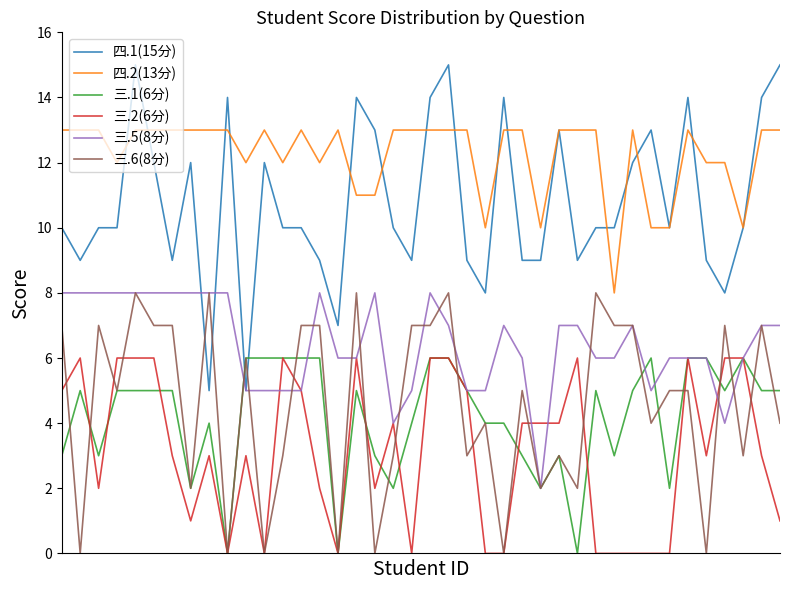

What is the sum of all 三.2(6分) values?

126